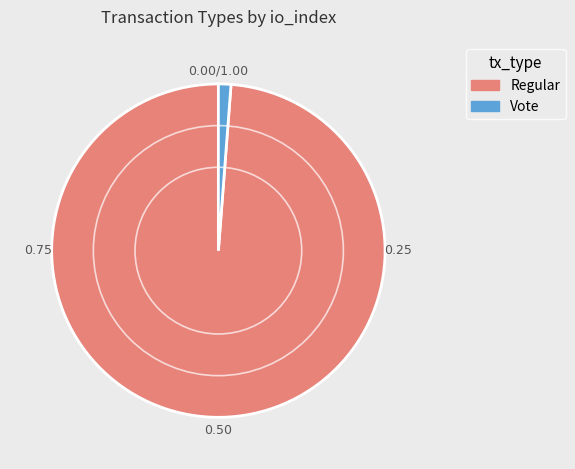

Does Vote account for over 50% of the chart?

No